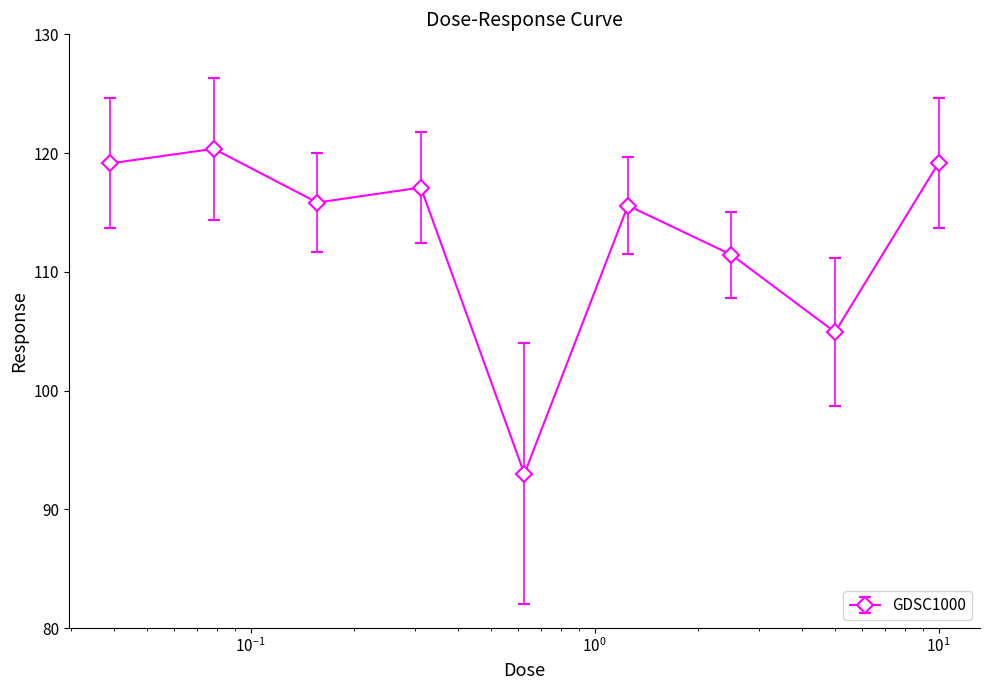

True or false: there are more than 0 points higher than both neighbors.

True